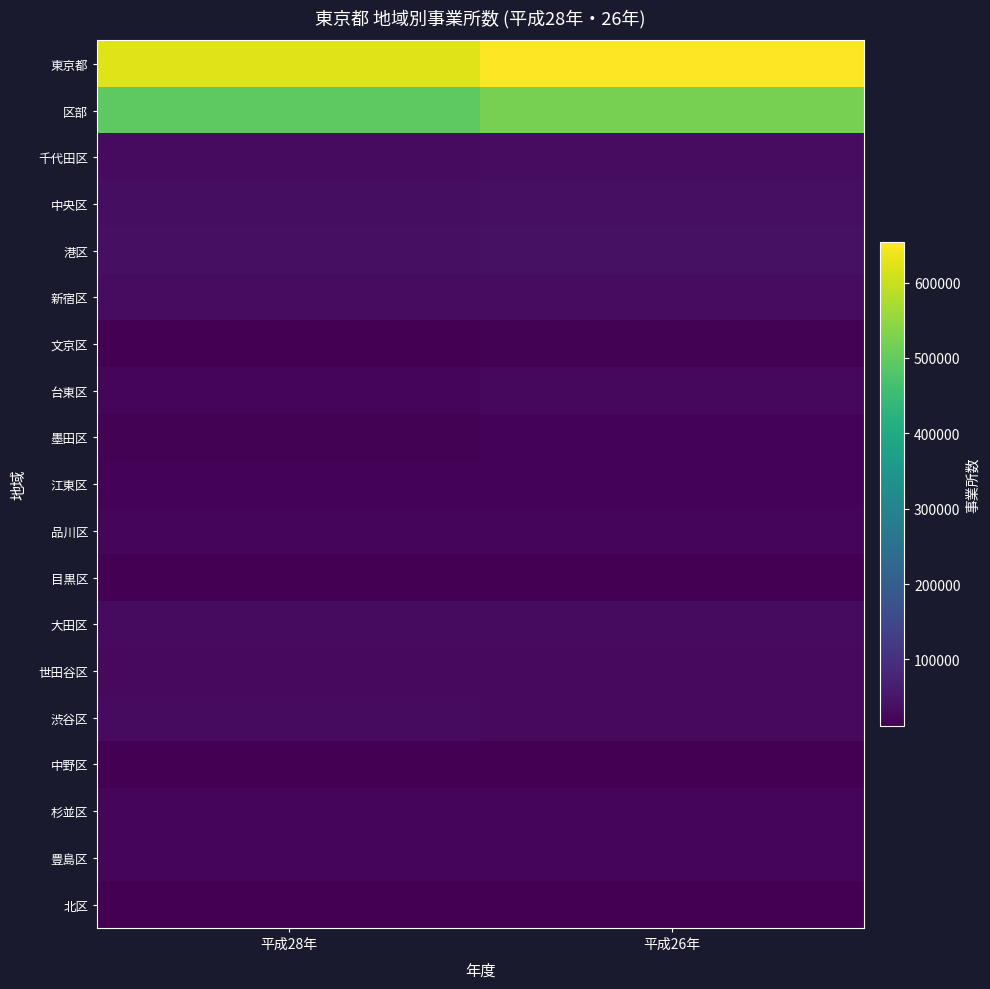

At 平成28年, list the series in order from largest to smallest.

東京都, 区部, 港区, 中央区, 新宿区, 千代田区, 渋谷区, 大田区, 世田谷区, 台東区, 品川区, 杉並区, 豊島区, 江東区, 墨田区, 文京区, 北区, 中野区, 目黒区